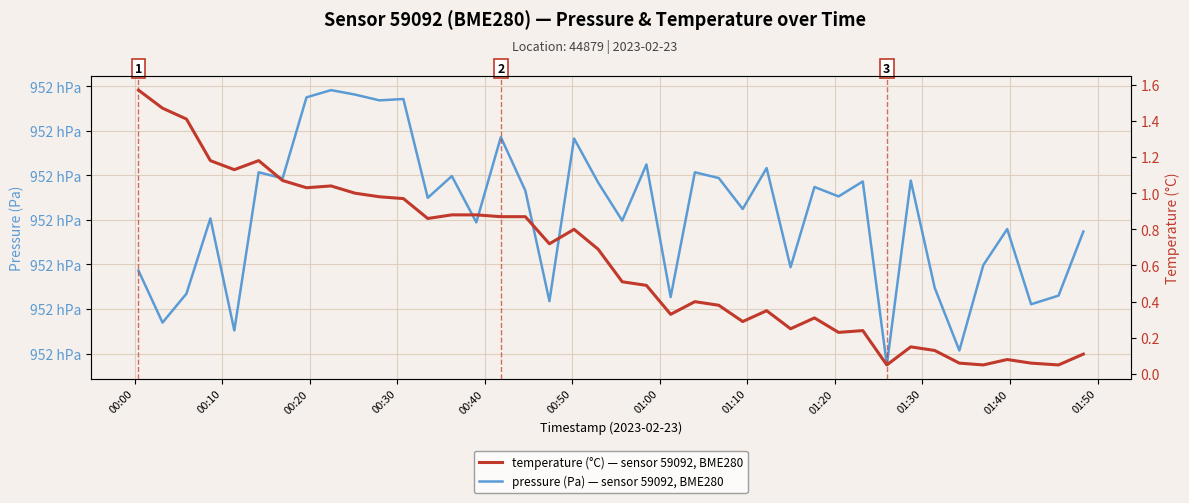

True or false: temperature (°C) — sensor 59092, BME280 and pressure (Pa) — sensor 59092, BME280 cross at least once.

False